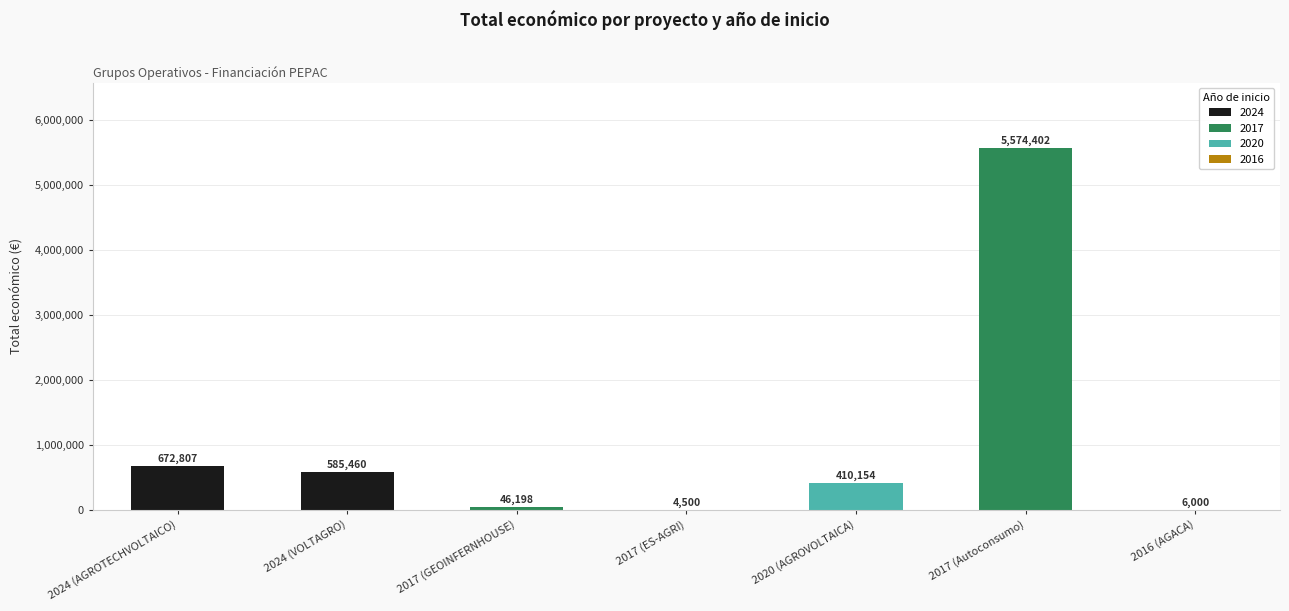

Which has a higher value, 2017 (GEOINFERNHOUSE) or 2024 (AGROTECHVOLTAICO)?

2024 (AGROTECHVOLTAICO)